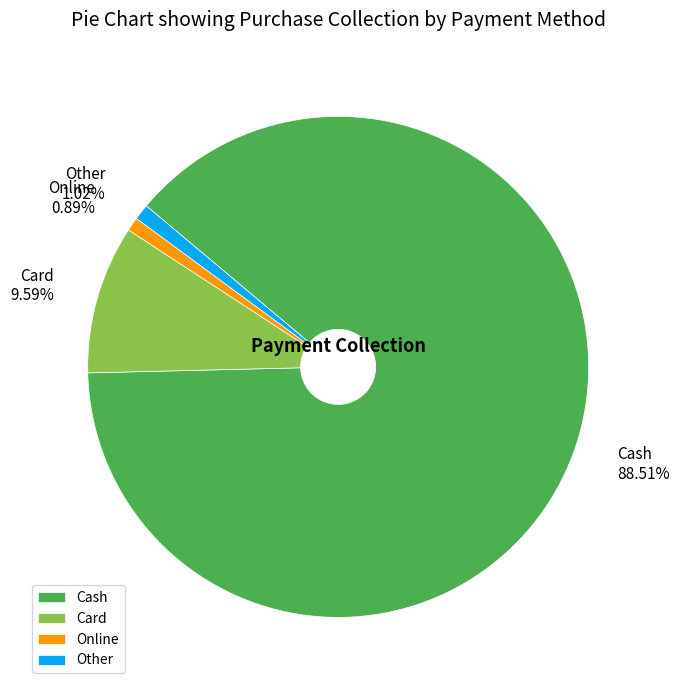

Which has a higher value, Other or Cash?

Cash